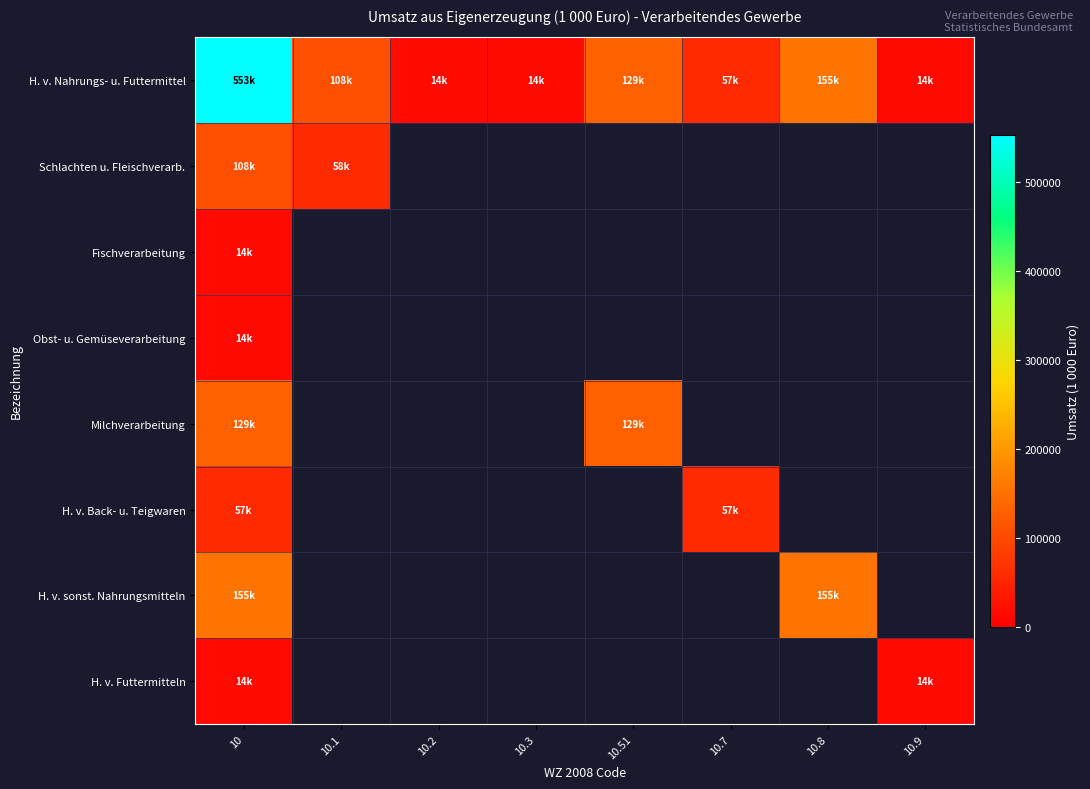

Rank the categories by Obst- u. Gemüseverarbeitung value from highest to lowest.

10, 10.1, 10.2, 10.3, 10.51, 10.7, 10.8, 10.9